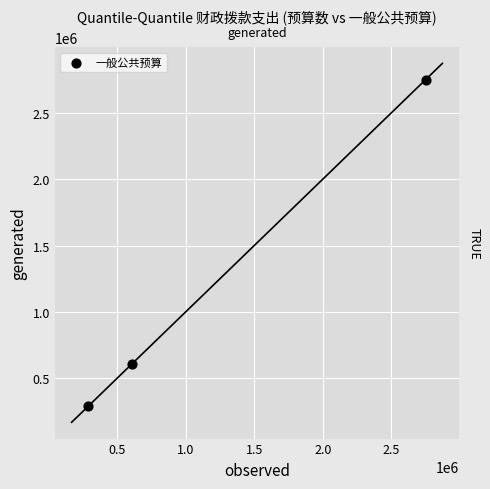

What Y value in the scatter plot is closest to 1520405?

608879.9